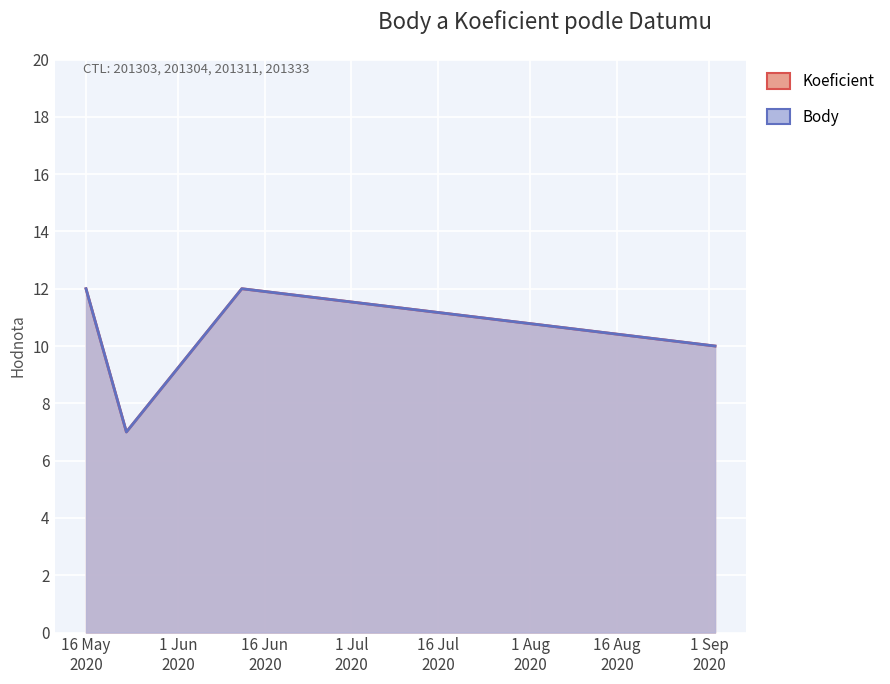

What is the label of the 1st point from the left?

16 May 2020